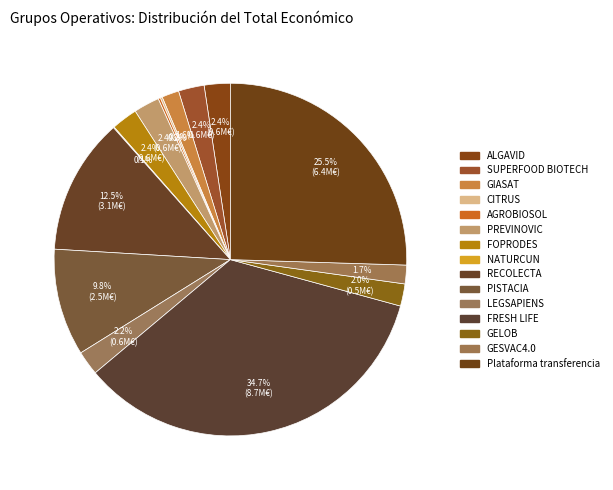

Is SUPERFOOD BIOTECH the majority of the pie?

No